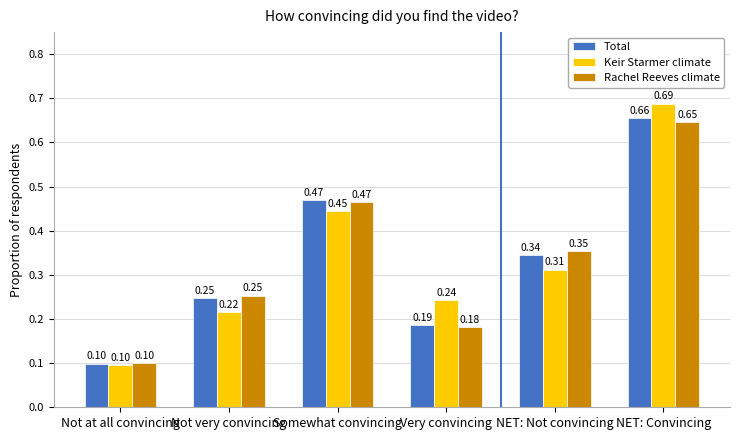

Count the Rachel Reeves climate values in the range 0 to 1.

6